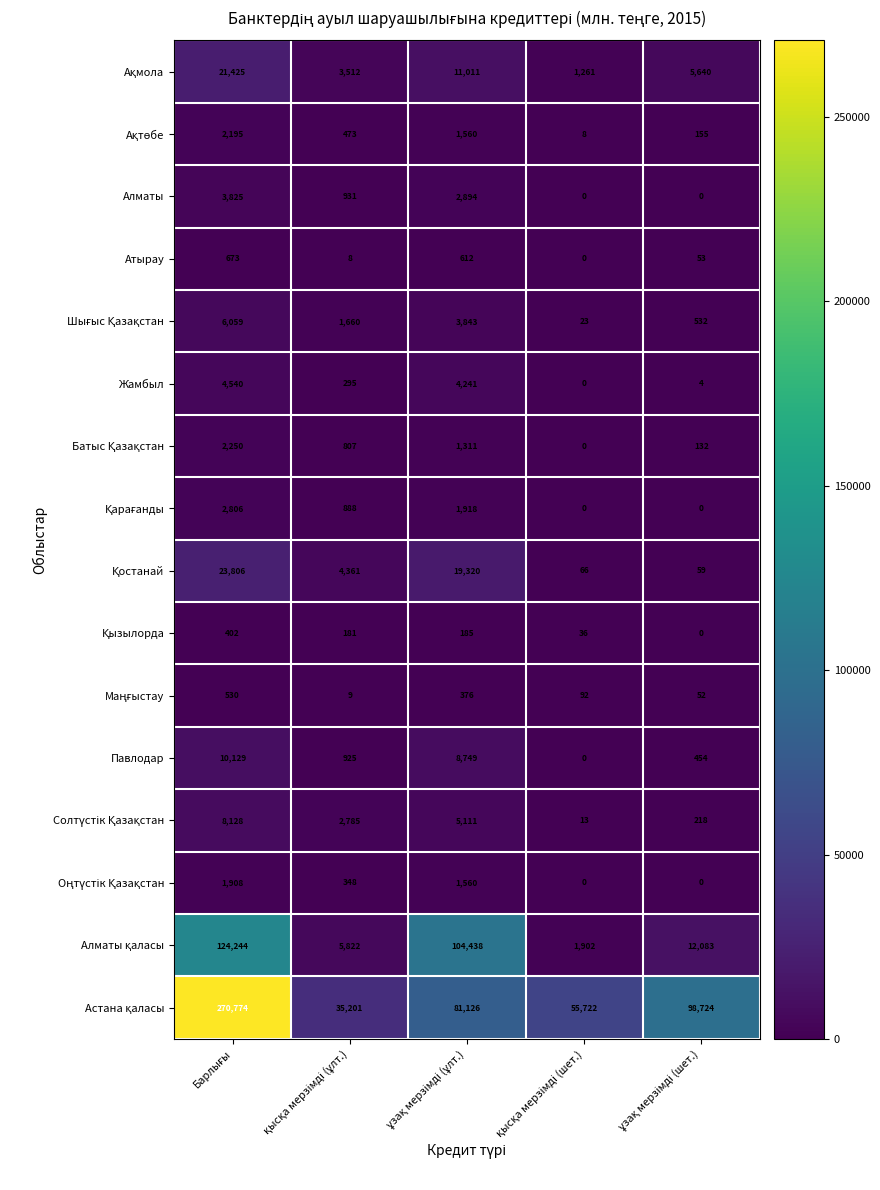

How many data points does each series have?

5